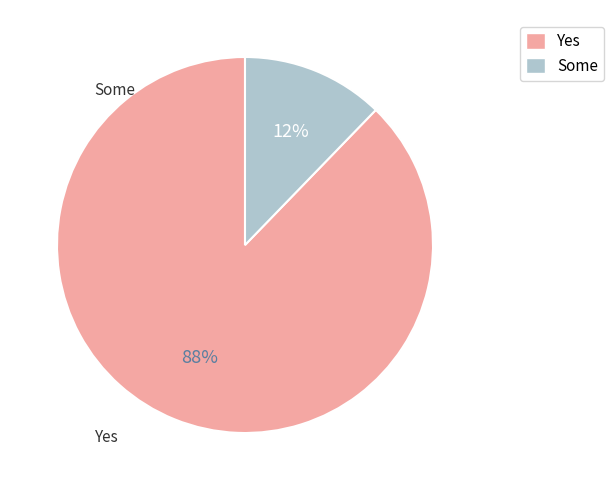

Is there a majority slice in this chart?

Yes